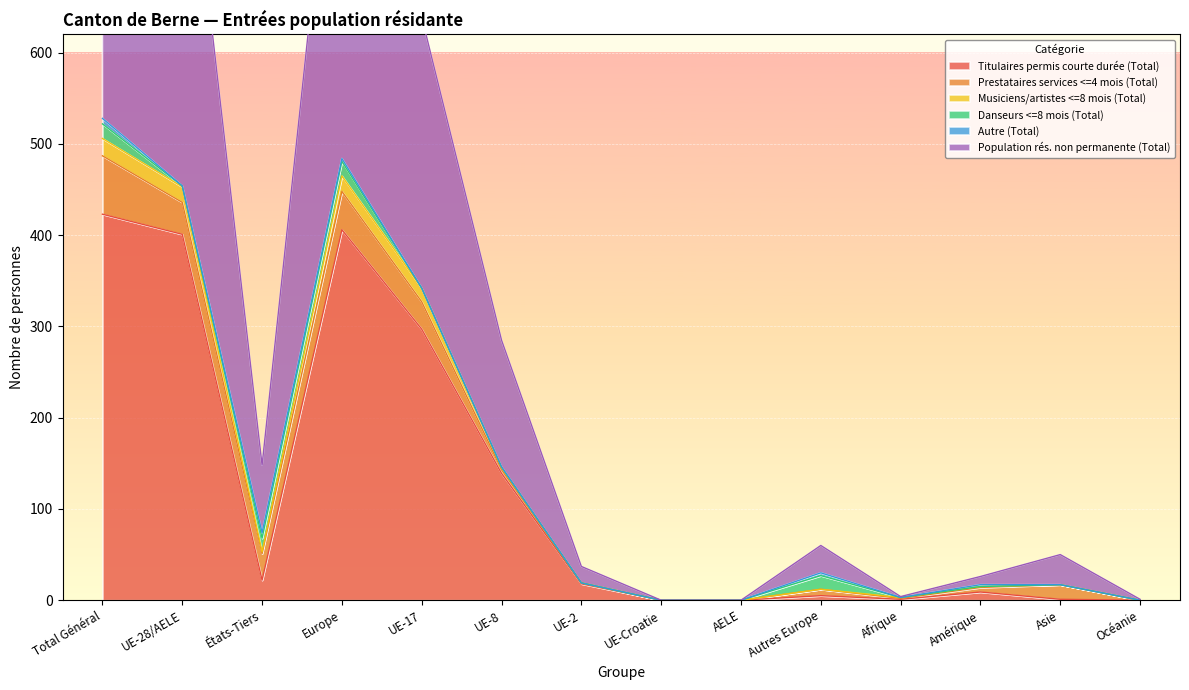

At which category is the sum across all series the highest?

Total Général